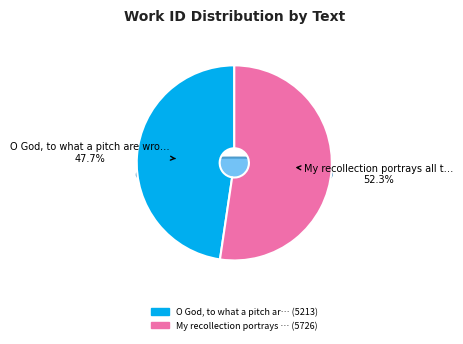

To the nearest percent, what portion does O God, to what a pitch are wrought represent?

48%